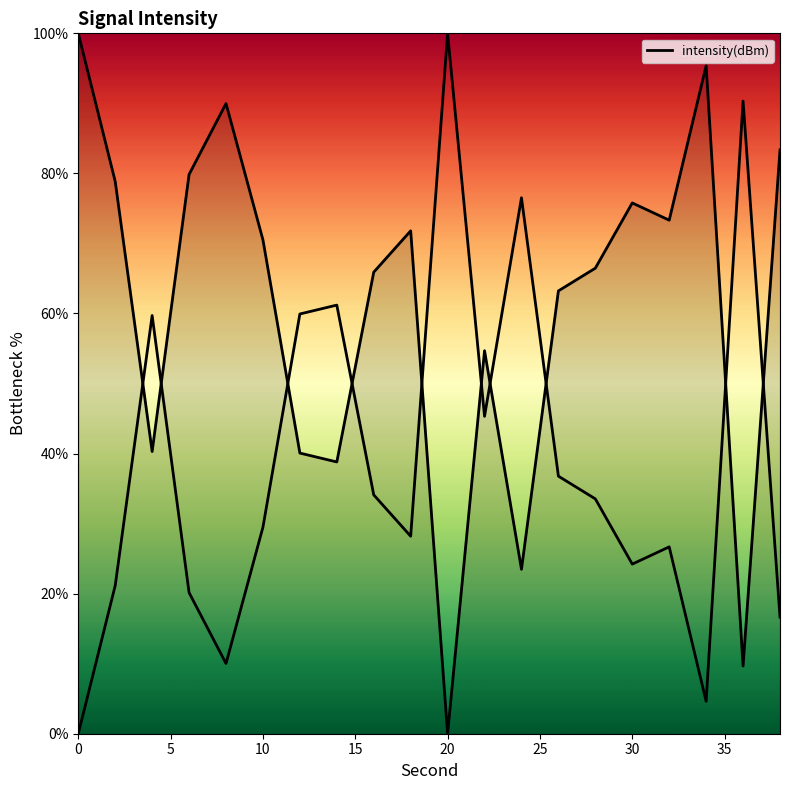

List the labels in order of value, largest first.

0, 34, 8, 38, 6, 2, 30, 32, 18, 10, 28, 16, 26, 22, 4, 12, 14, 24, 36, 20